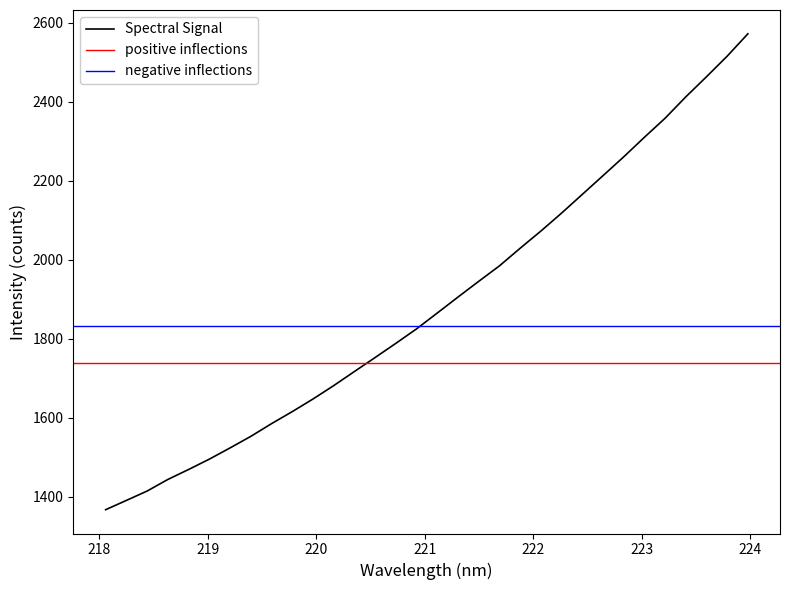

The value at 17 is 942.1. True or false?

False